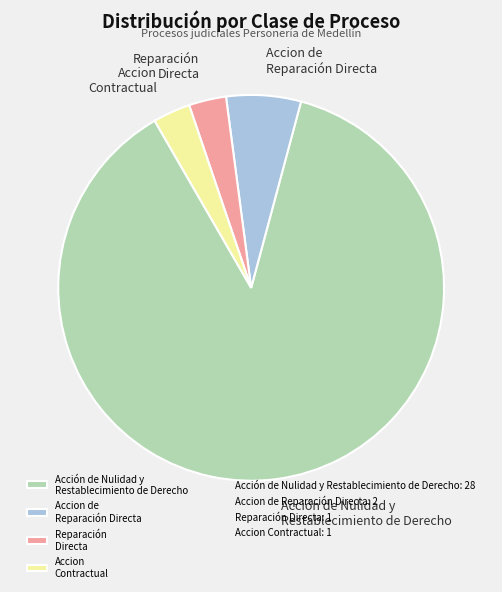

Which slice is the largest?

Acción de Nulidad y Restablecimiento de Derecho